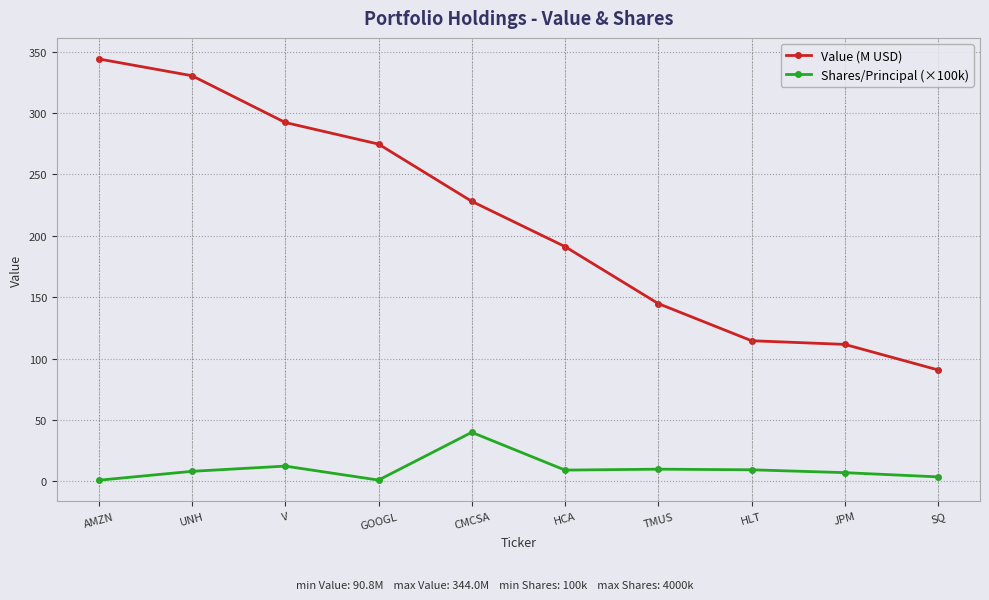

At how many categories does at least one series exceed 52?

10